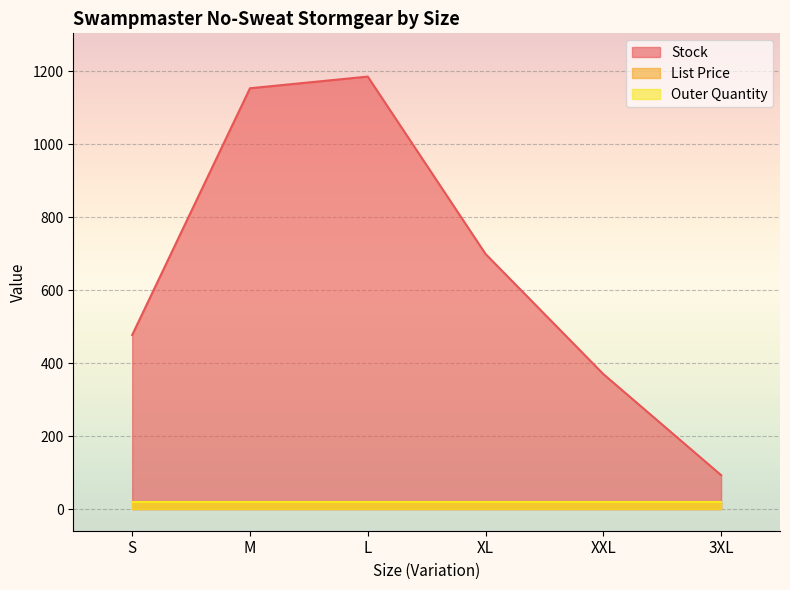

Is it true that Outer Quantity equals 20.0 at 3XL?

True